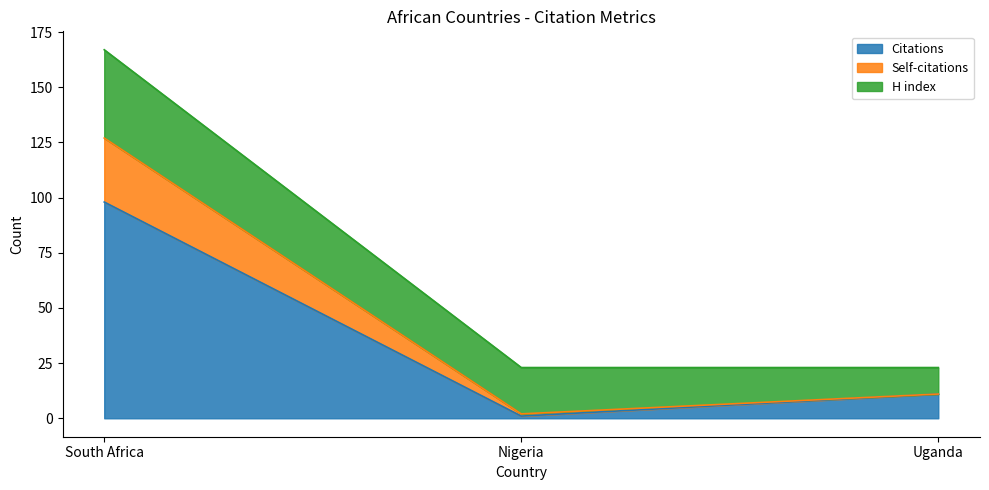

List the labels in order of Citations value, largest first.

South Africa, Uganda, Nigeria